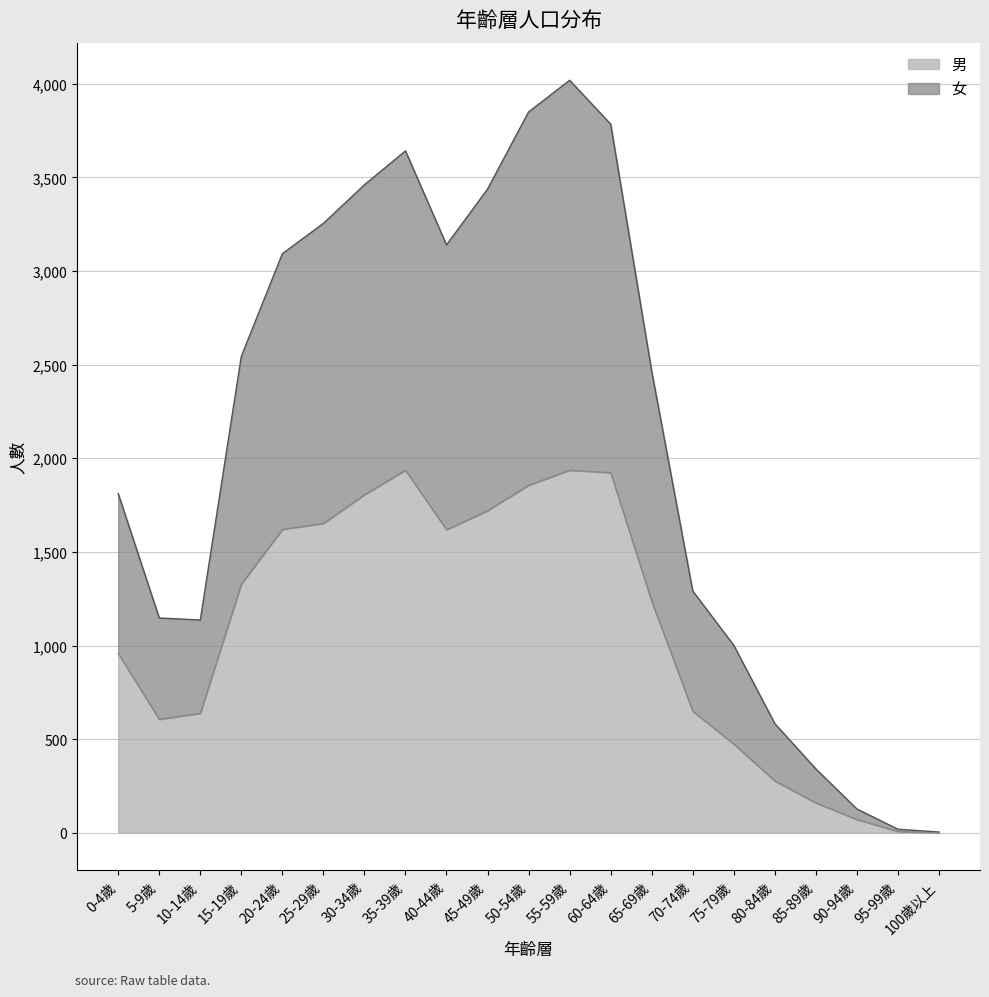

How many distinct data groups are displayed?

2